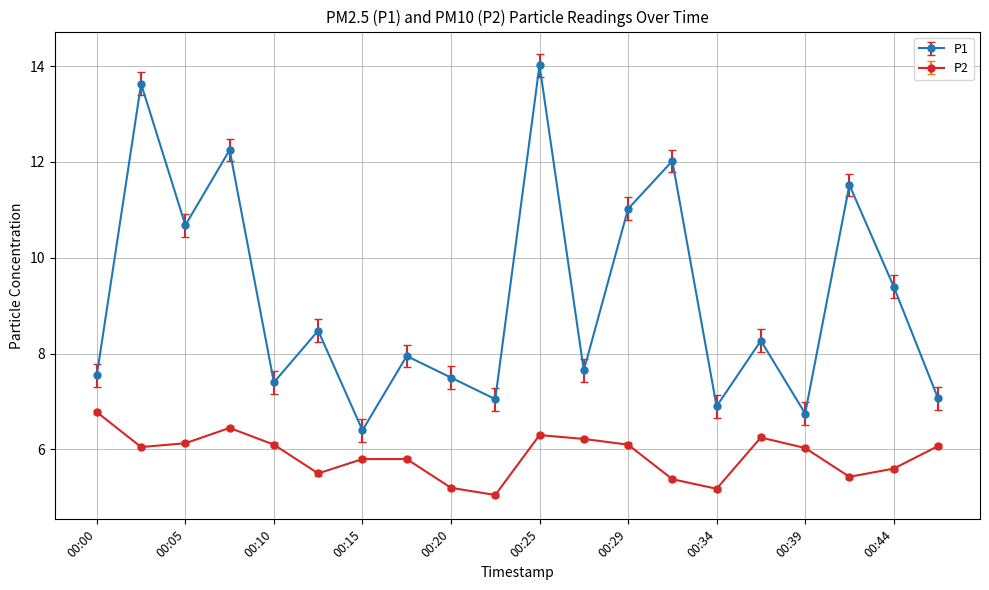

What are all the series names shown in the legend?

P1, P2